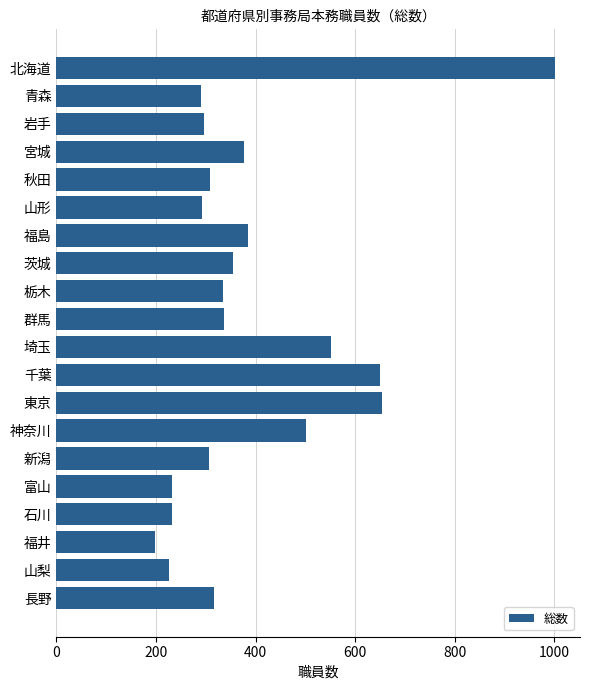

What is the difference between the maximum and minimum values?

804